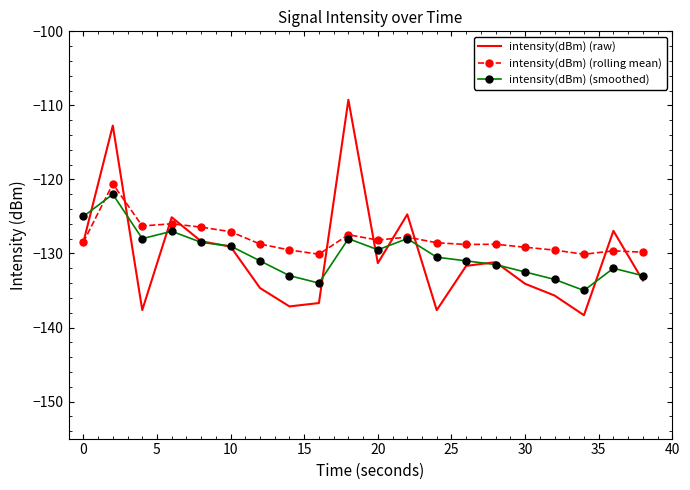

Which series has the widest spread of values?

intensity(dBm) (raw)